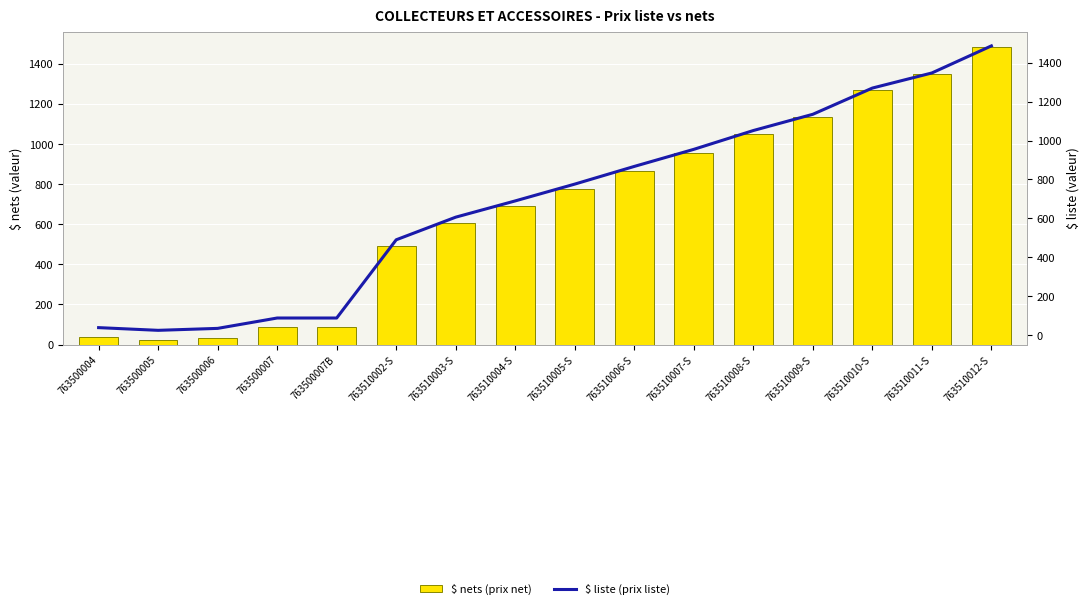

Where is $ liste (prix liste) nearest to the value 755?

763510005-S